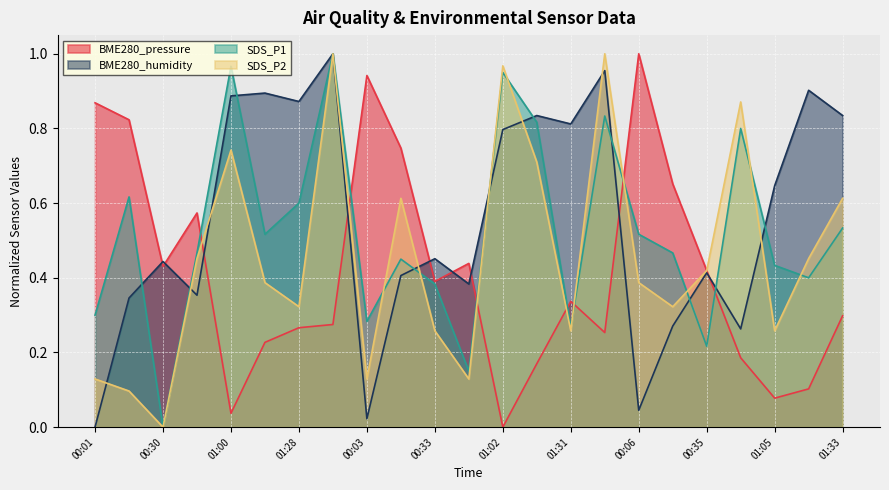

What is the label of the 14th point from the right?

9